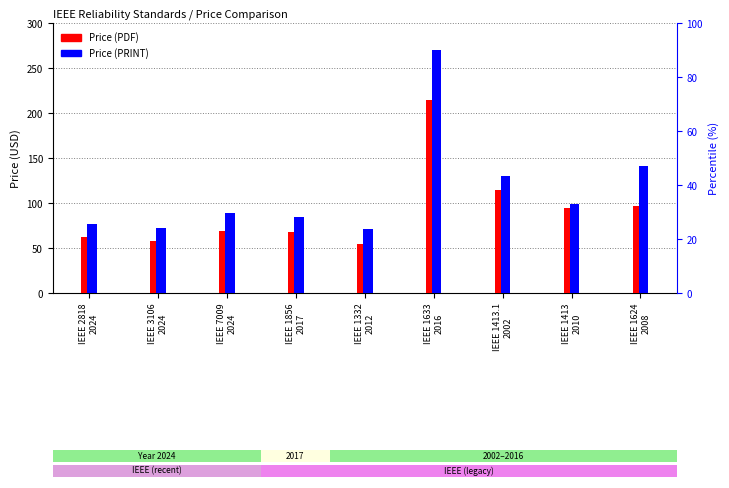

The Price (PDF) series shows 58 at IEEE 3106
2024. True or false?

True